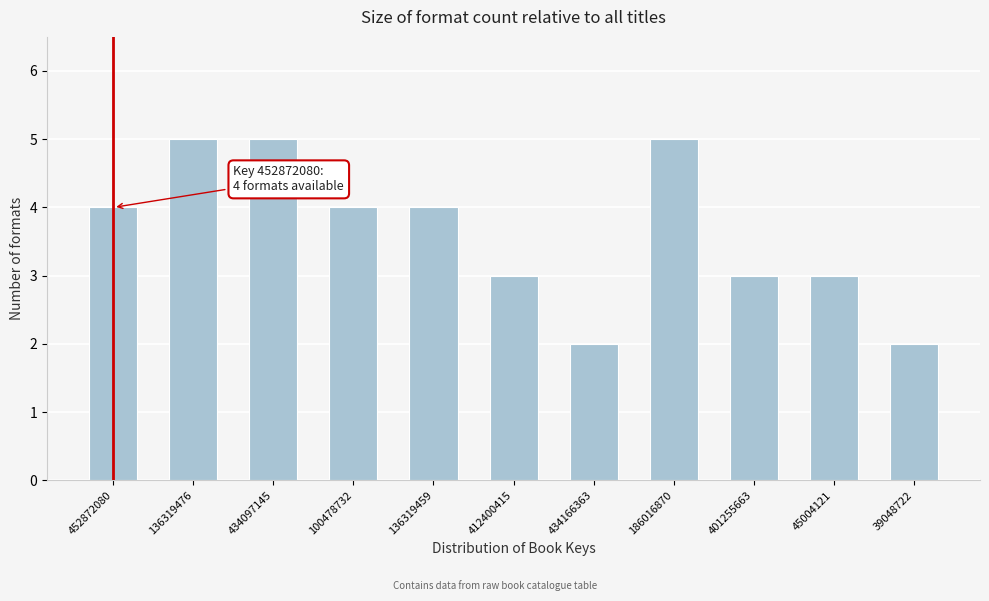

Reading left to right, what are all the values shown in this chart?

452872080=4	136319476=5	434097145=5	100478732=4	136319459=4	412400415=3	434166363=2	186016870=5	401255663=3	45004121=3	39048722=2